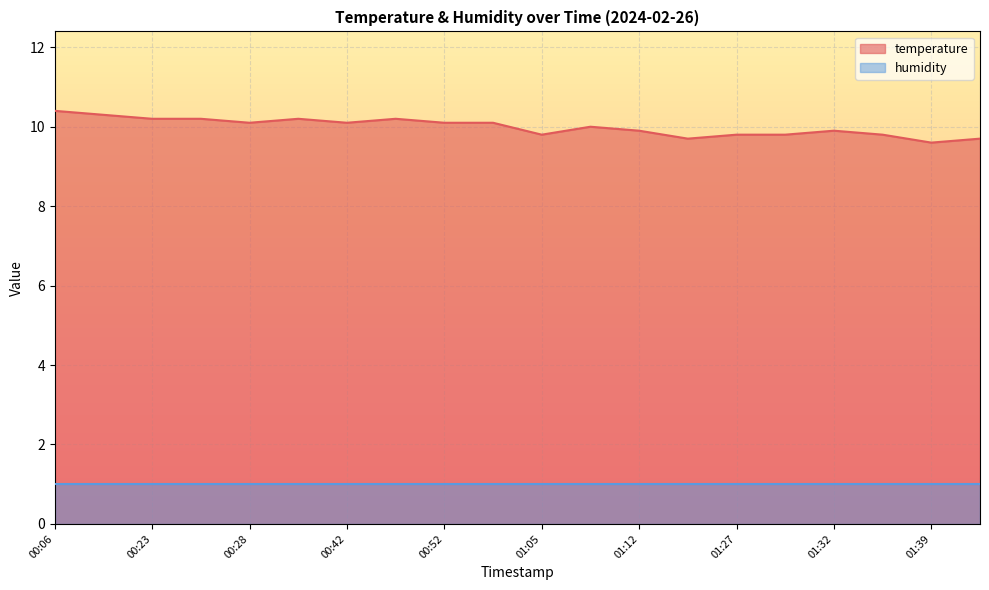

What is the label of the 1st point from the left?

00:06